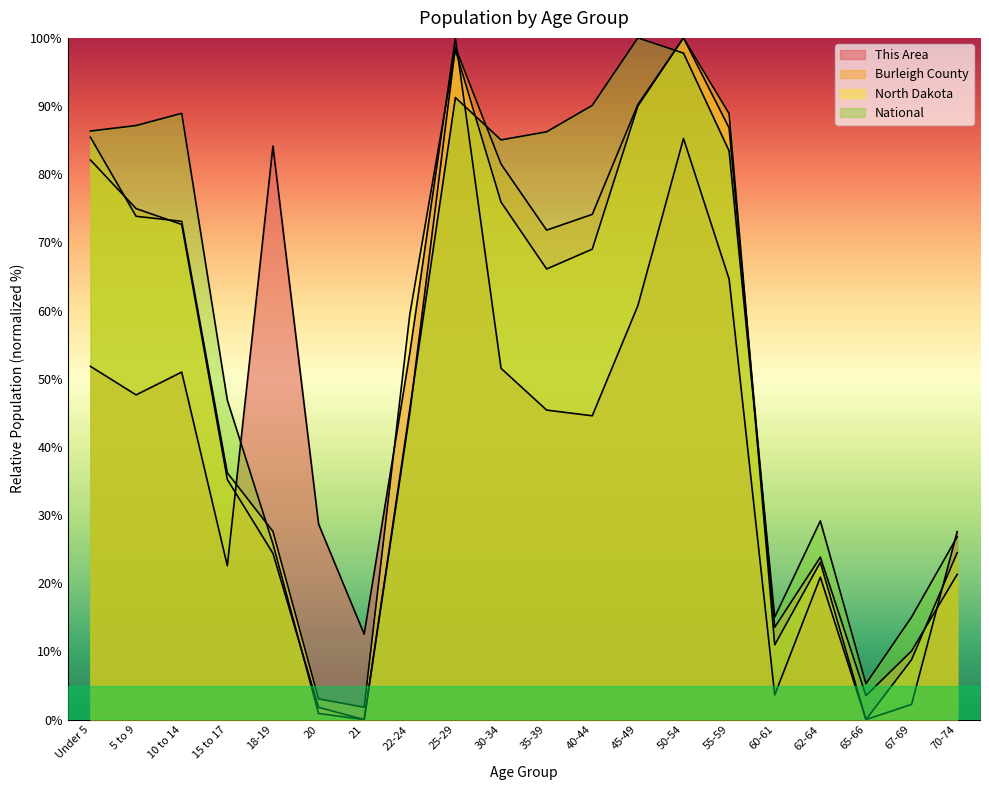

How many data points in This Area are less than 47?

10